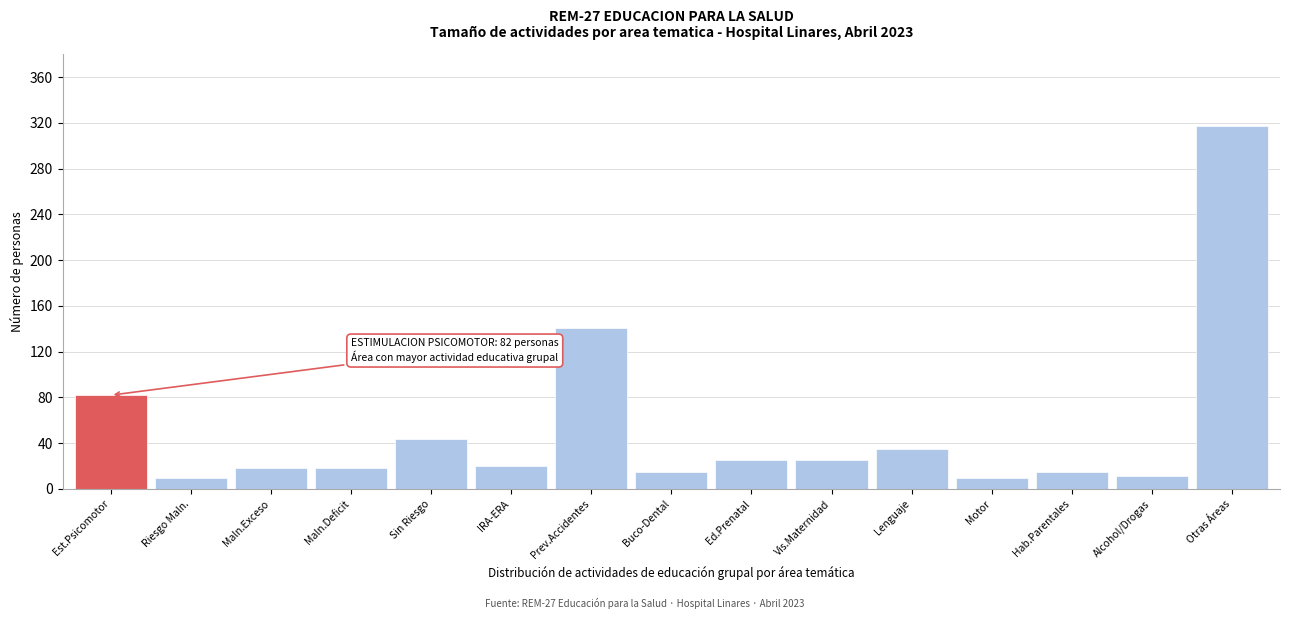

What is the label of the 4th bar from the right?

Motor